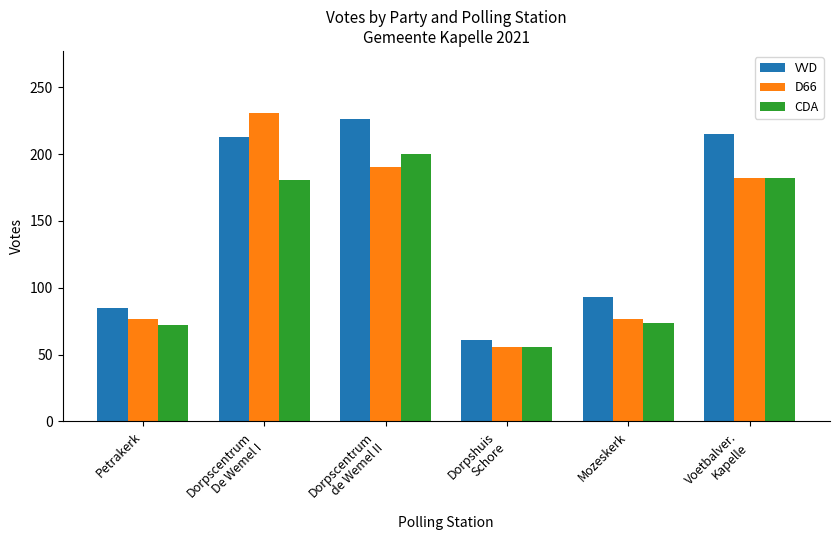

What is the minimum value shown in the chart?

56